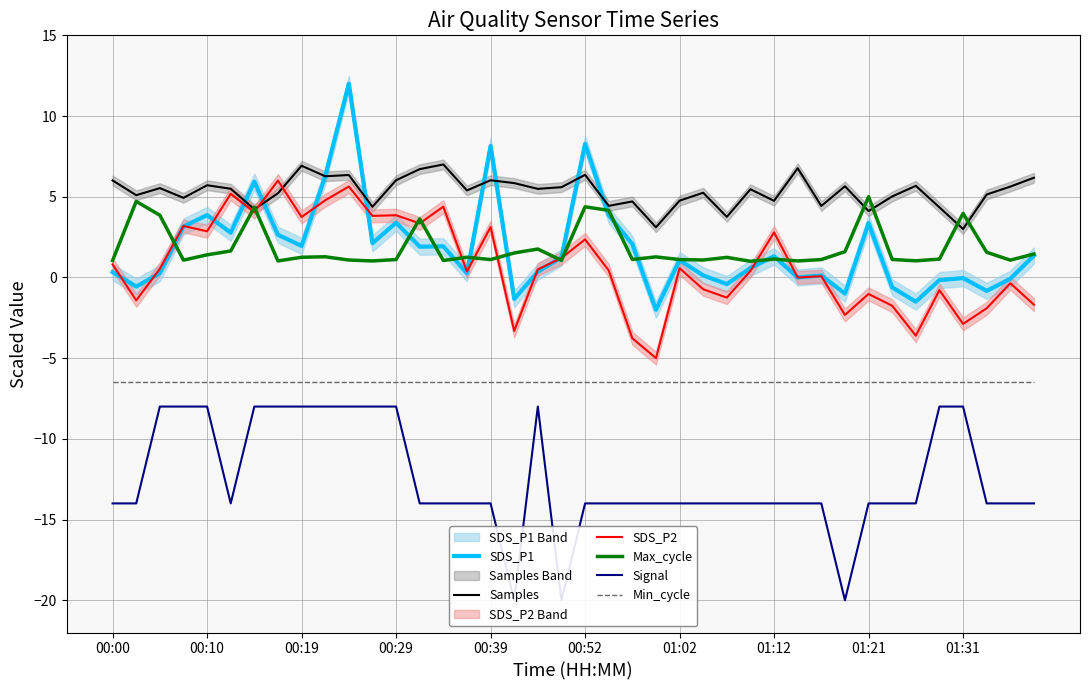

How many values in the SDS_P1 series exceed 1?

21